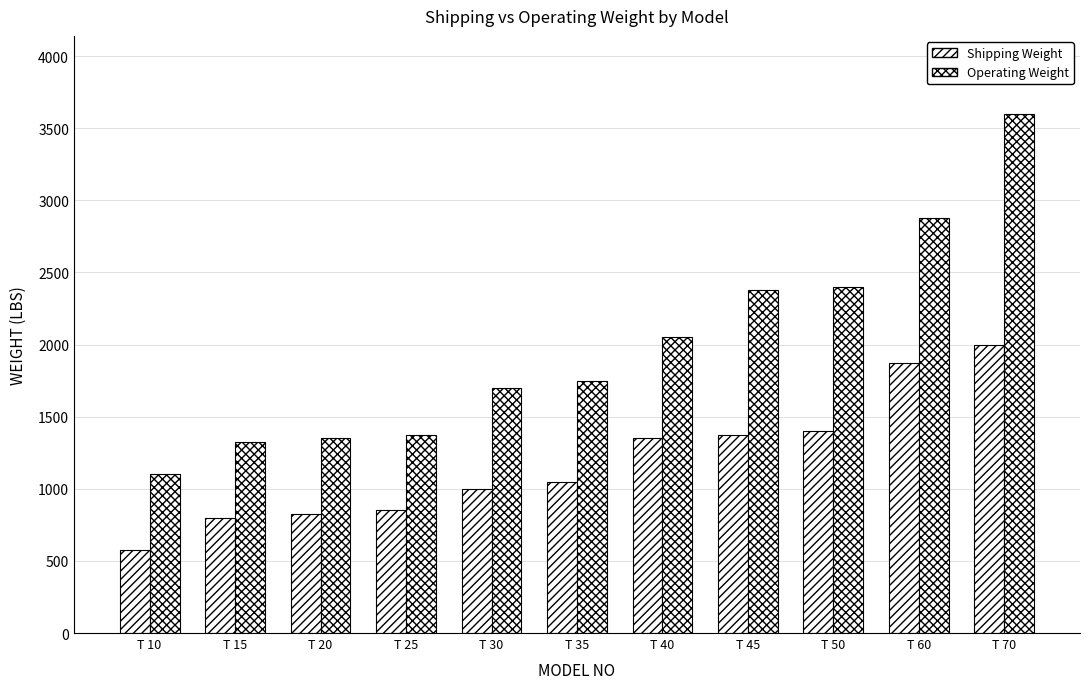

How many bars are there in total?

22